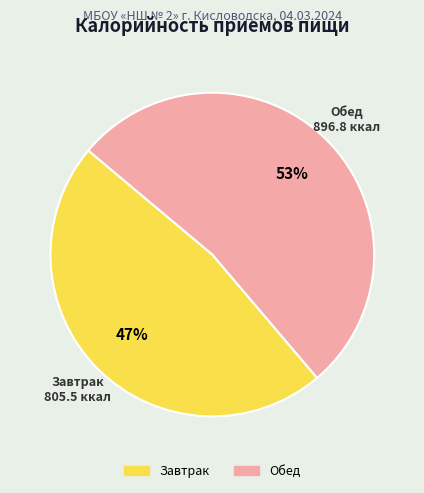

Is the sum of Обед and Завтрак greater than half?

Yes